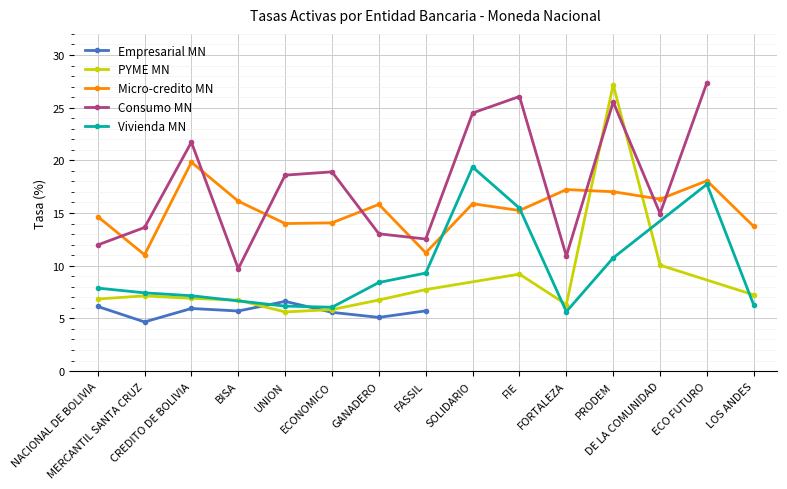

Where do Micro-credito MN and Vivienda MN first cross each other?

FASSIL and SOLIDARIO